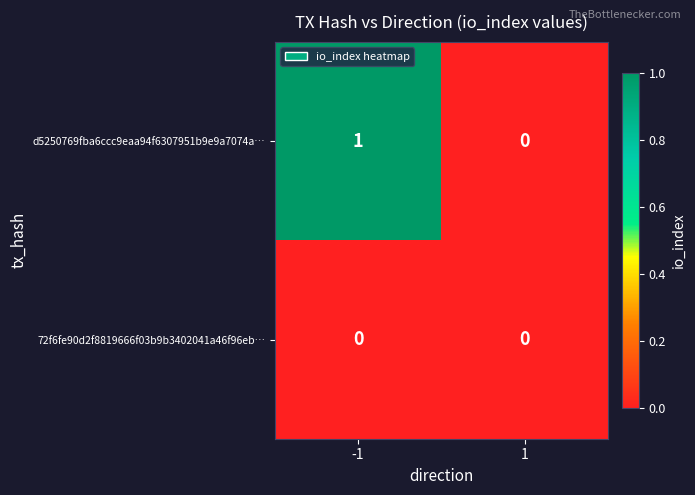

Count the number of categories in the chart.

2